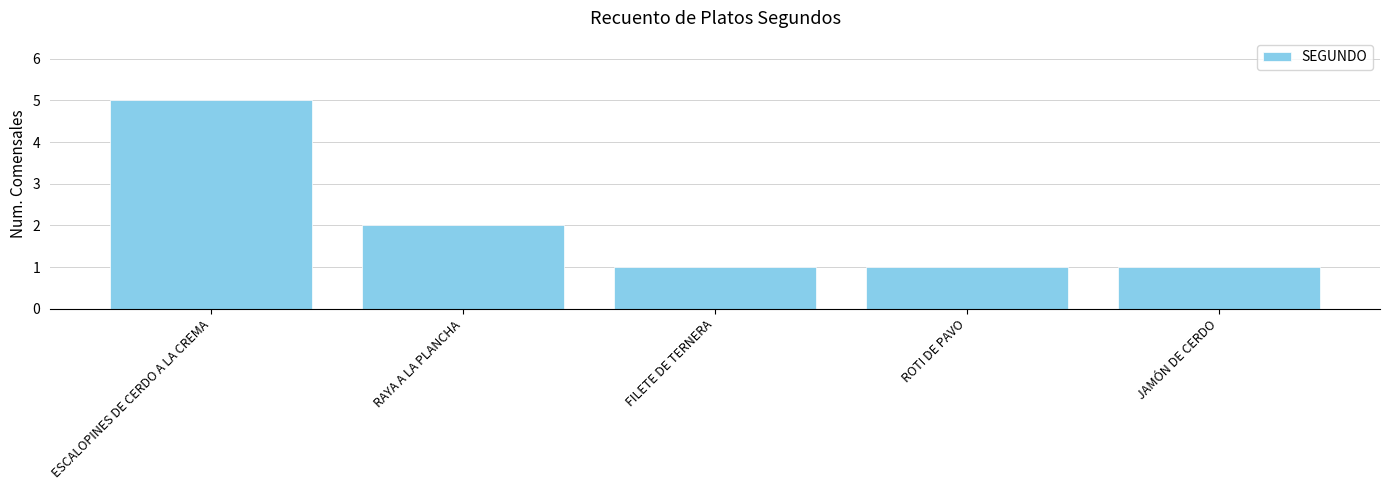

What is the difference between the maximum and second lowest values?

4